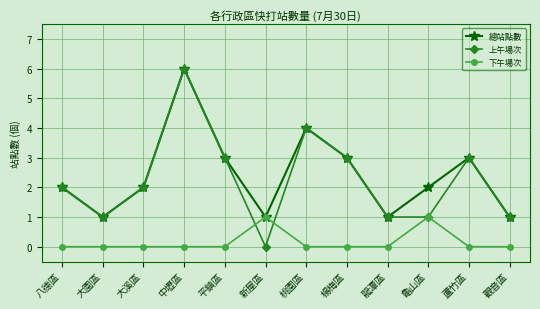

Is the value of 下午場次 at 八德區 greater than the value of 上午場次 at 中壢區?

No